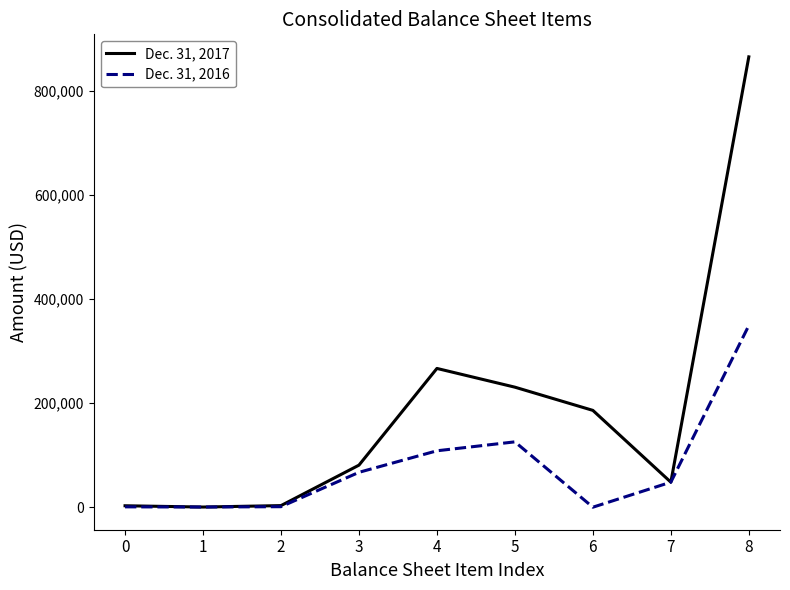

What is the greatest value displayed?

864826